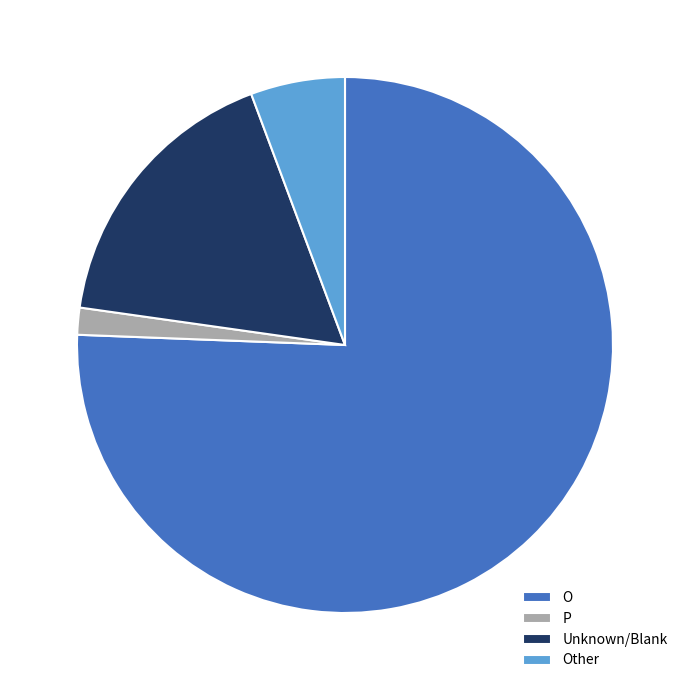

Is there a majority slice in this chart?

Yes